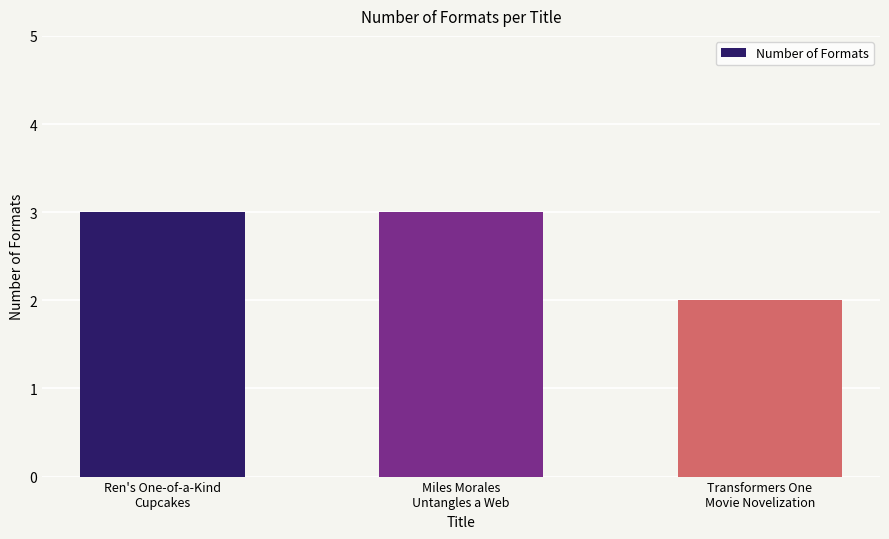

Count the values in the range 2 to 3.

3